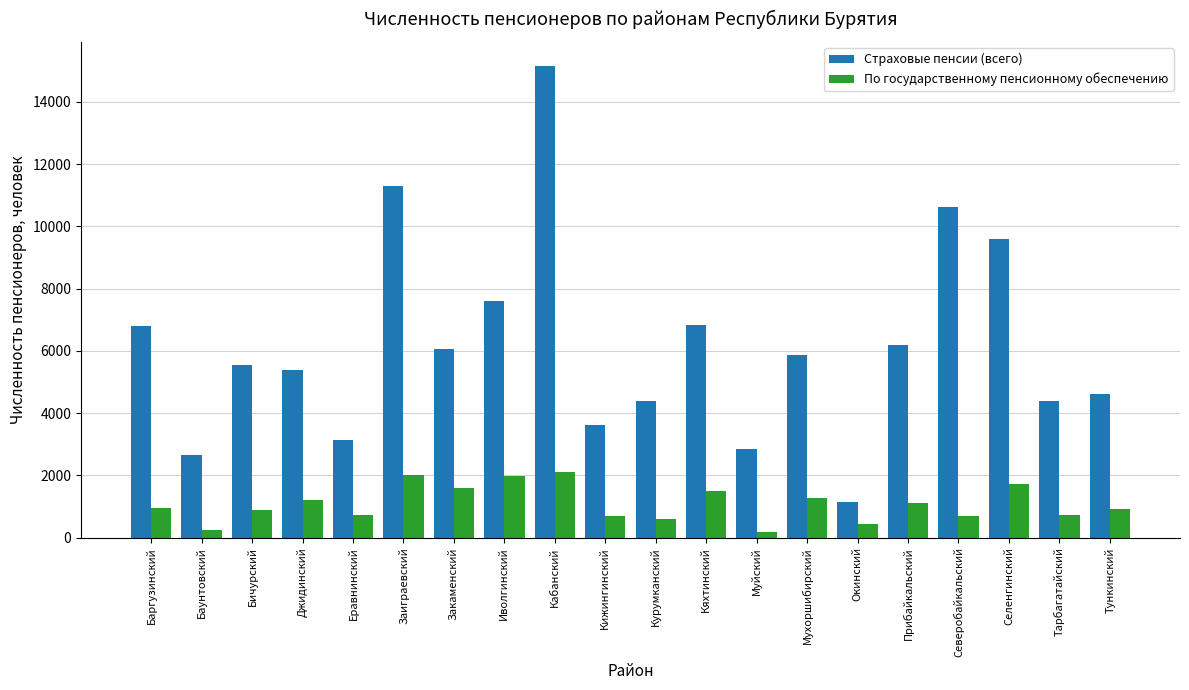

The Страховые пенсии (всего) series shows 7946 at Закаменский. True or false?

False